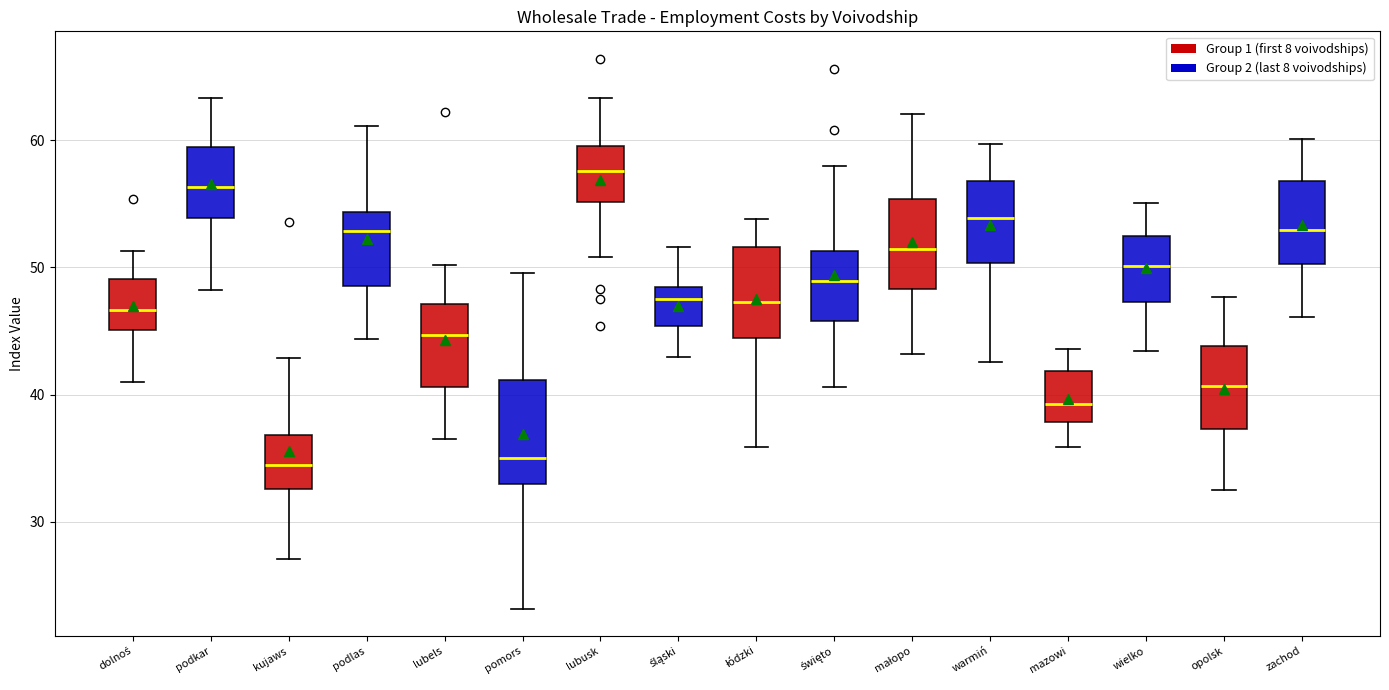

Where does the median line of the box for lubusk sit on the y-axis? The values are not printed on the chart, so give them approximately, as read against the axis.

58